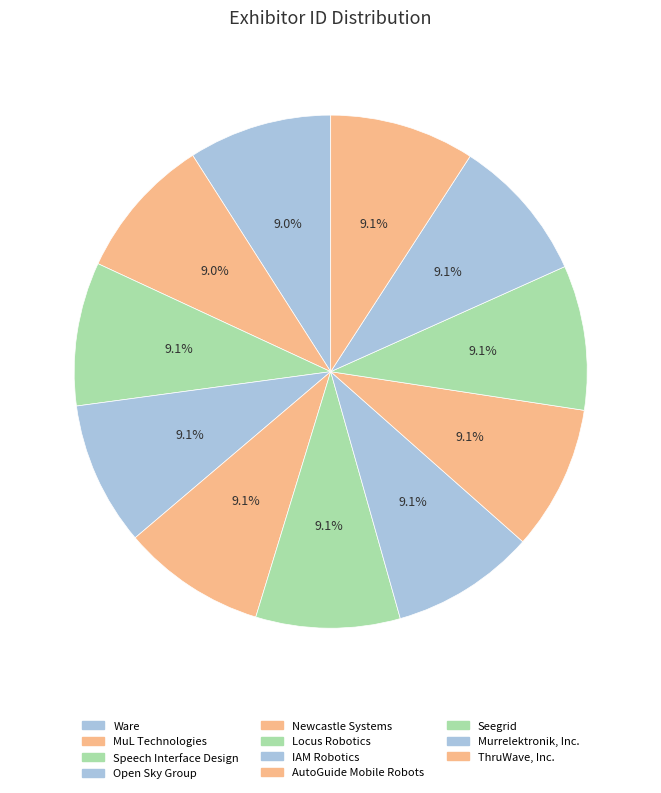

Count the number of slices in the pie.

11